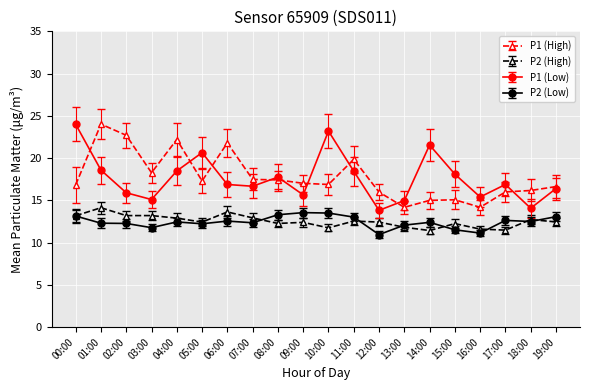

At which category does P1 (Low) reach its first local valley?

03:00